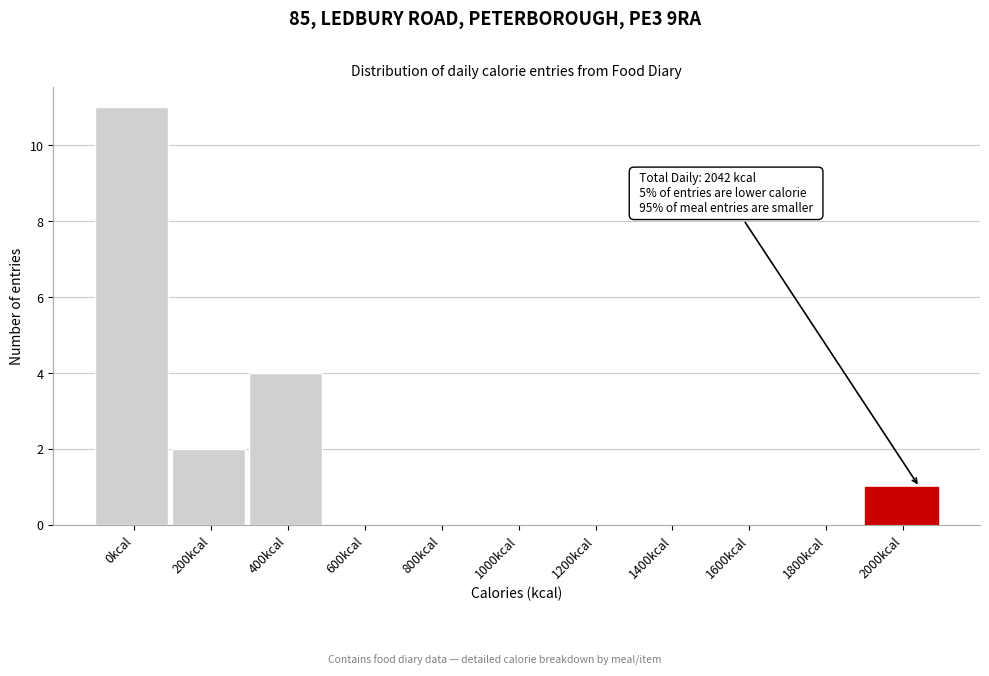

Reading left to right, extract all data points from this chart.

0kcal=11	200kcal=2	400kcal=4	600kcal=0	800kcal=0	1000kcal=0	1200kcal=0	1400kcal=0	1600kcal=0	1800kcal=0	2000kcal=1